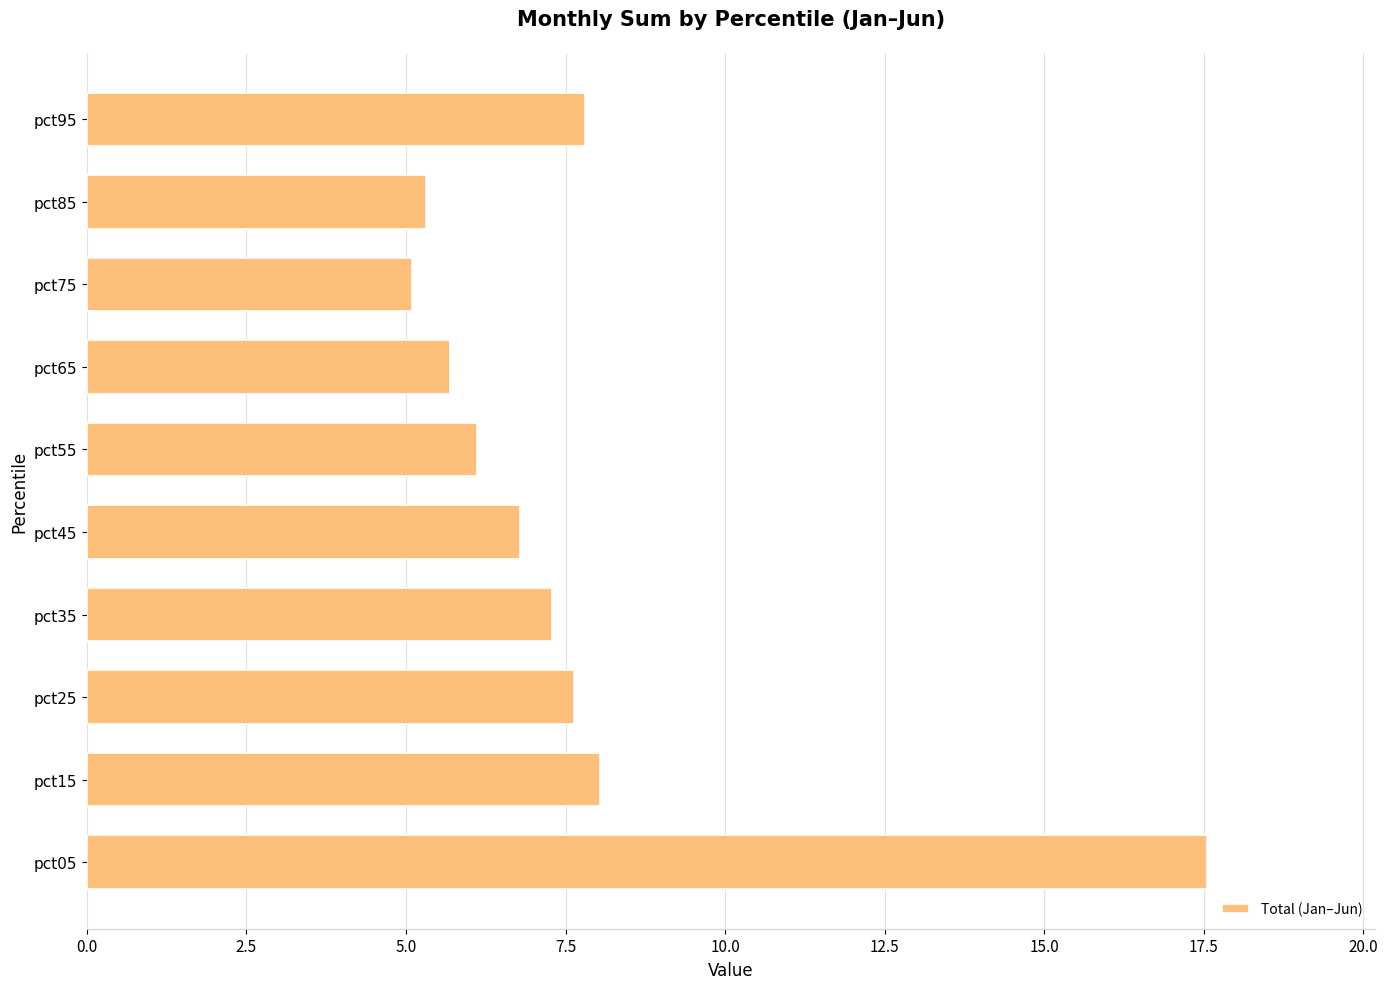

What is the sum of all values?

77.3